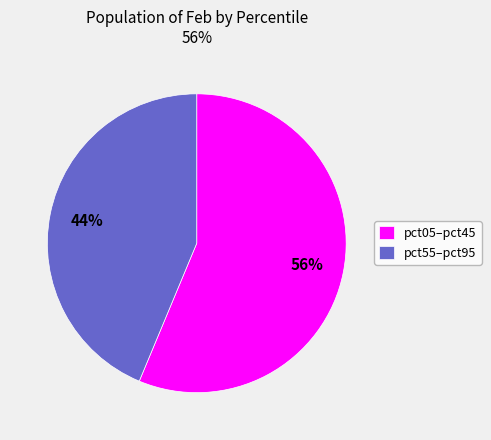

Do pct55–pct95 and pct05–pct45 together represent more than half of the pie?

Yes